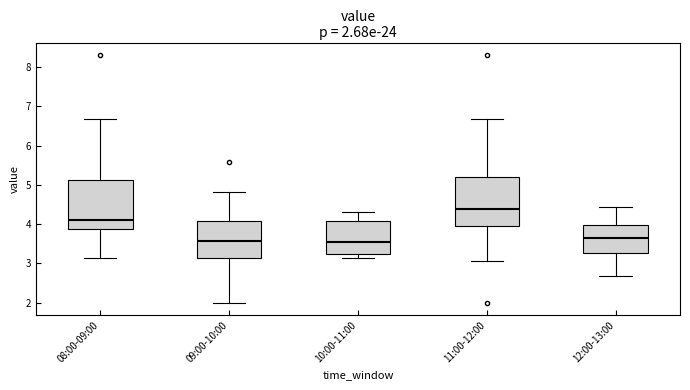

Which box's median line is the highest?

11:00-12:00